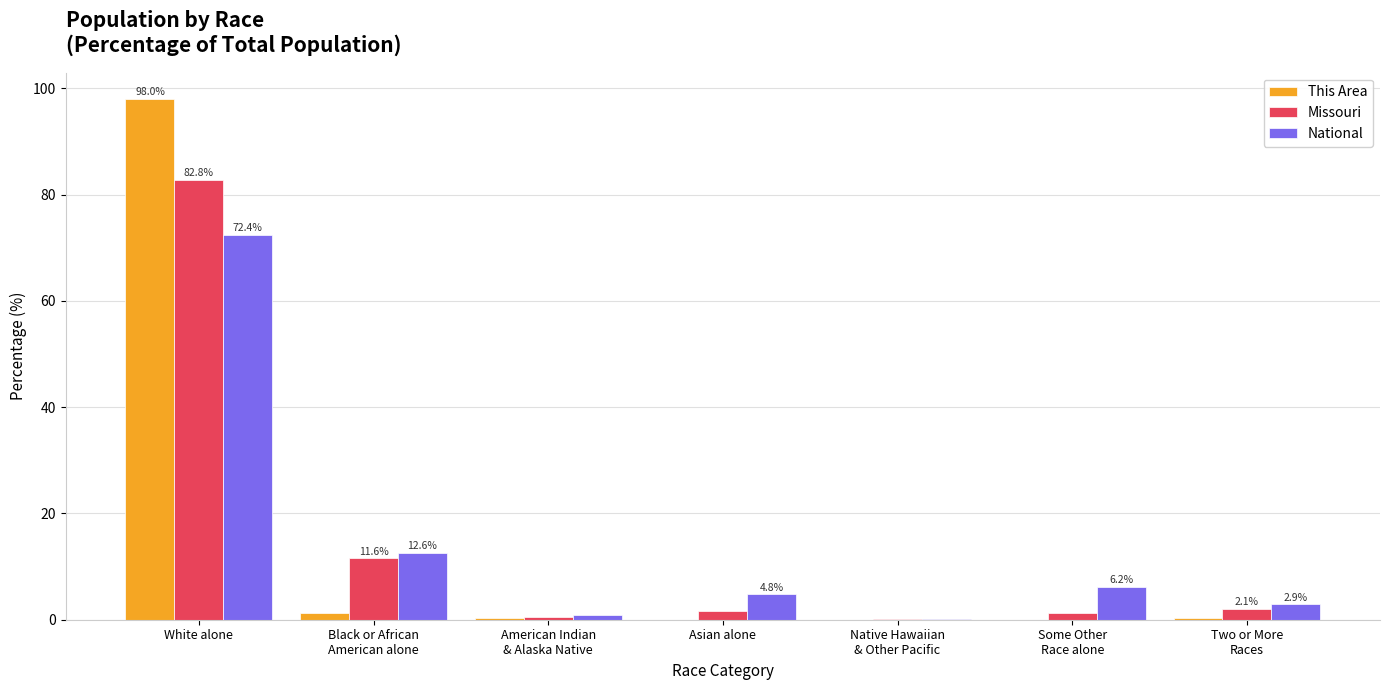

At which label does National reach its peak?

White alone